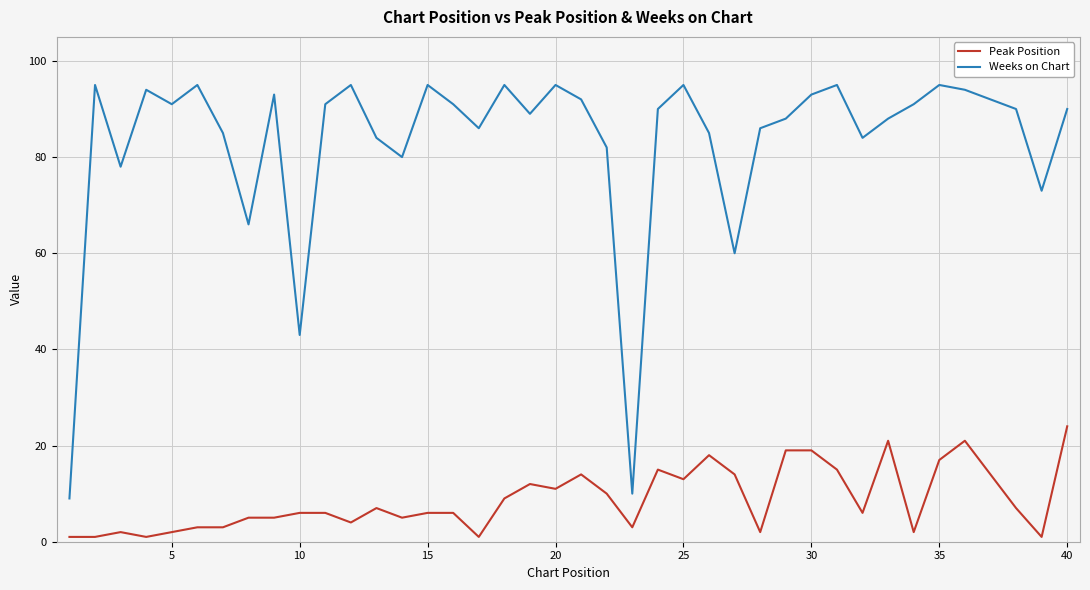

Which series has the largest range (max minus min)?

Weeks on Chart